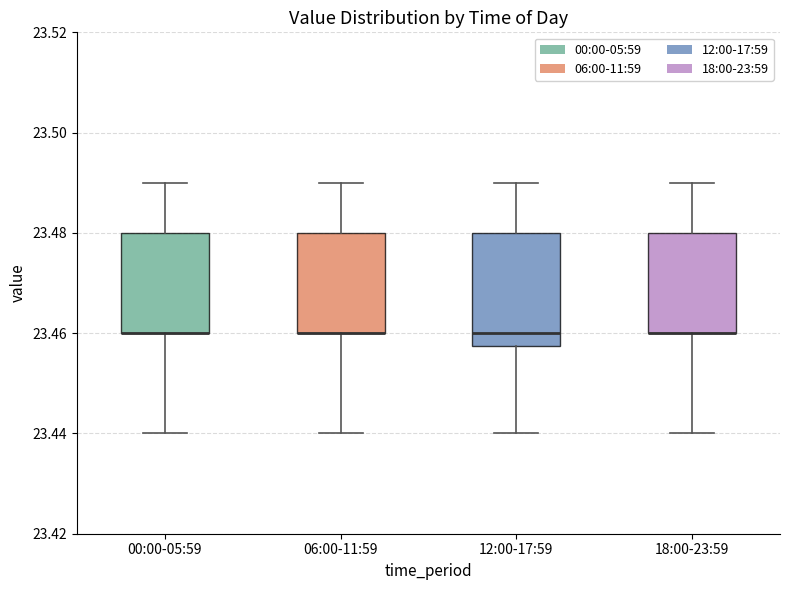

Comparing the boxes themselves (not the whiskers), which one is the tallest?

12:00-17:59